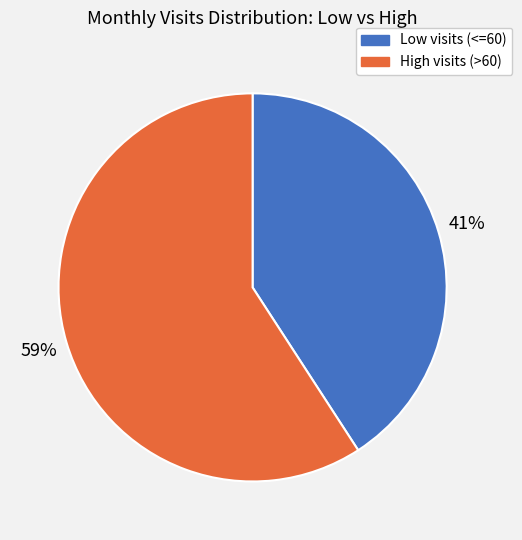

The Low visits (<=60) slice represents 46% of the pie. True or false?

False